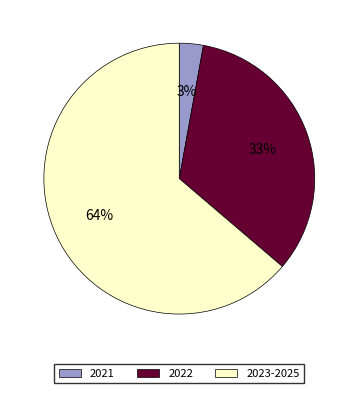

The 2023-2025 slice represents 56% of the pie. True or false?

False